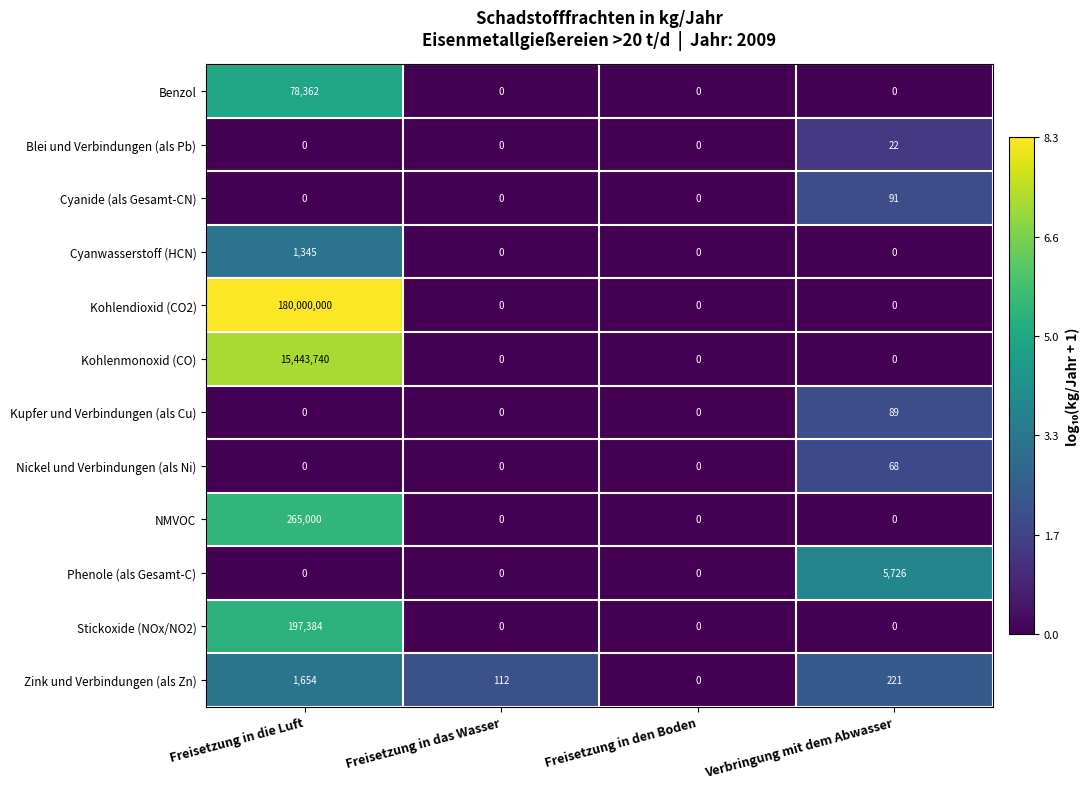

Is the value of Cyanwasserstoff (HCN) at Freisetzung in die Luft greater than the value of Nickel und Verbindungen (als Ni) at Freisetzung in den Boden?

Yes